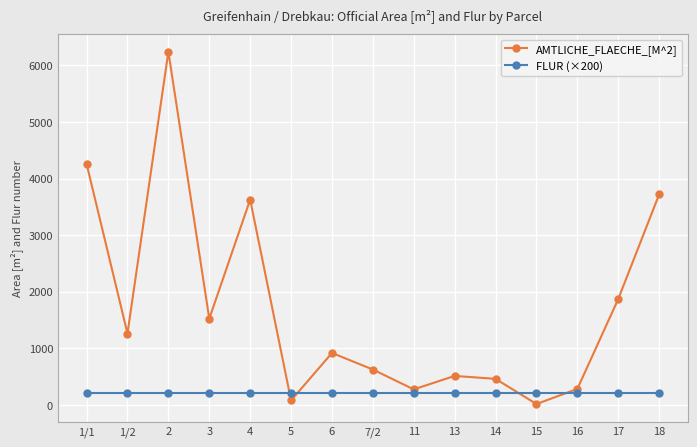

Rank the series by their average value, from lowest to highest.

FLUR (×200), AMTLICHE_FLAECHE_[M^2]